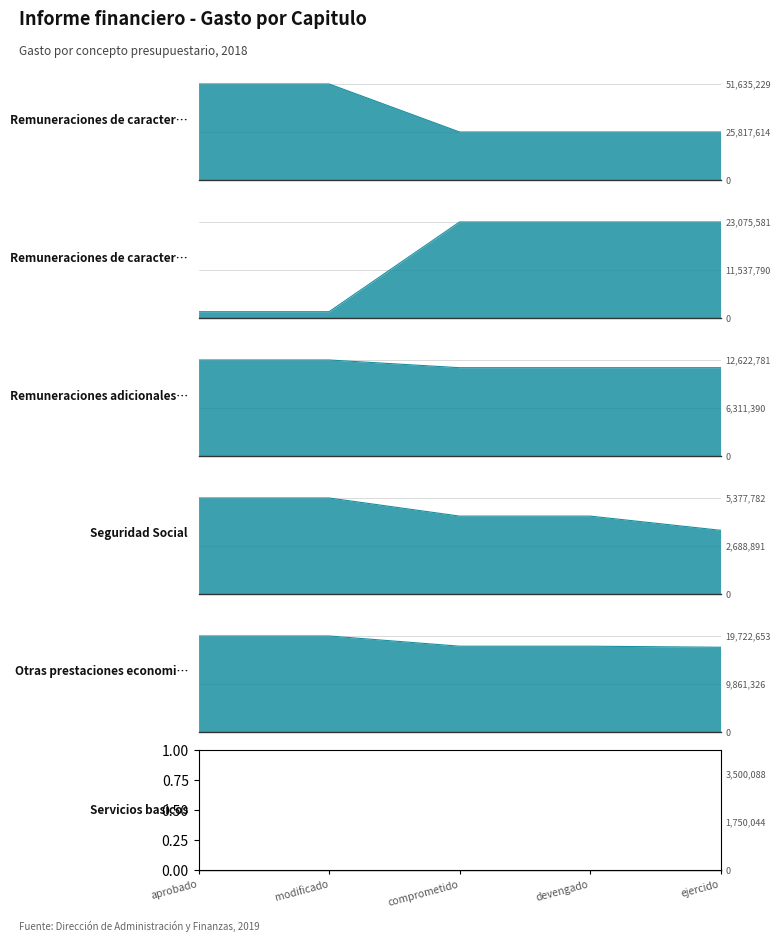

True or false: Remuneraciones adicionales y especiales and Otras prestaciones economicas cross at least once.

False